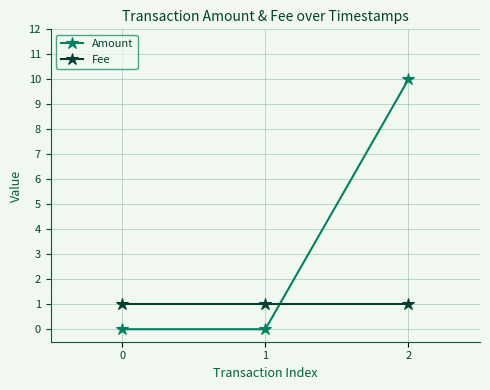

Is the value of Amount at 1 greater than the value of Fee at 1?

No